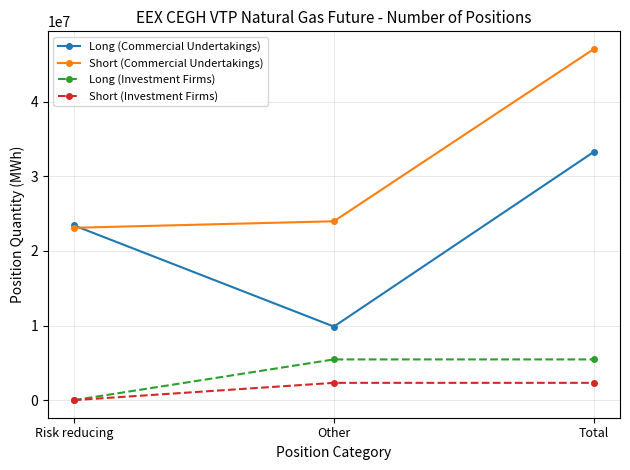

At how many categories does at least one series exceed 42232672?

1